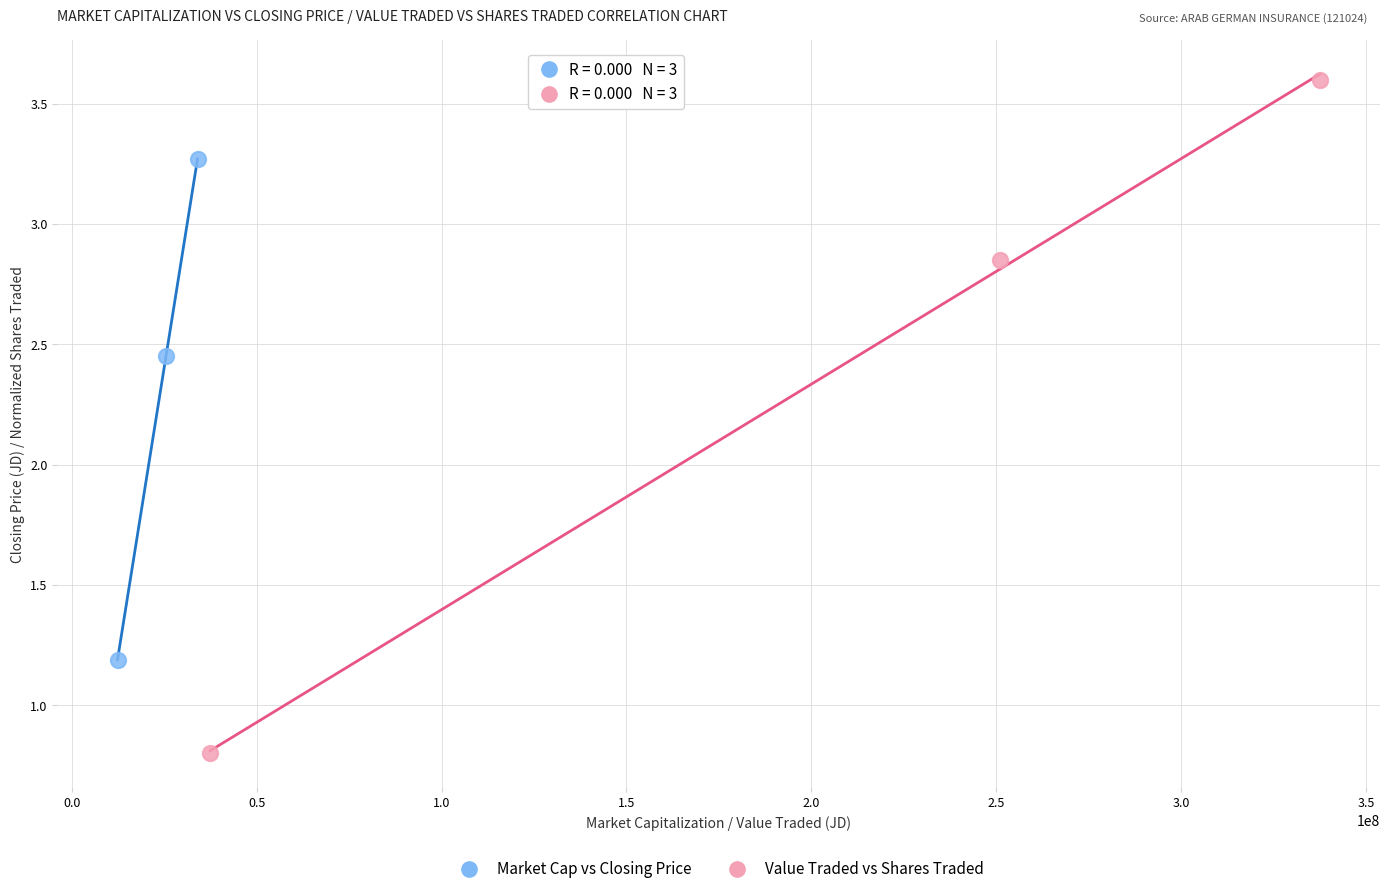

Which series contains the highest Y value?

Value Traded vs Shares Traded